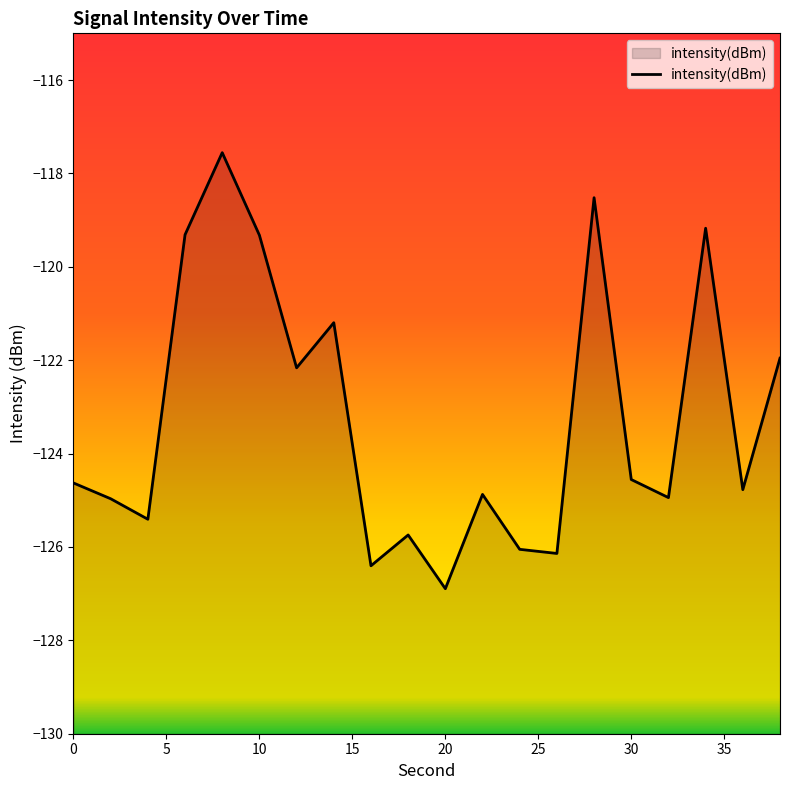

At which category does the chart reach its peak across all series?

8